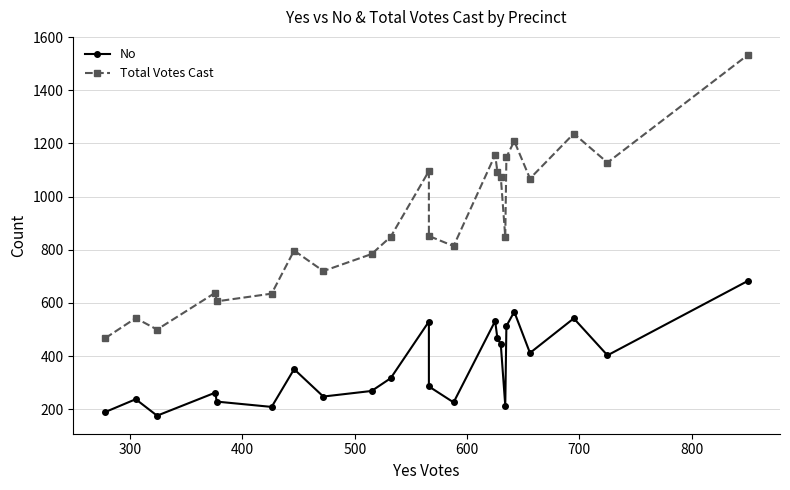

Is it true that No equals 676 at 15?

False